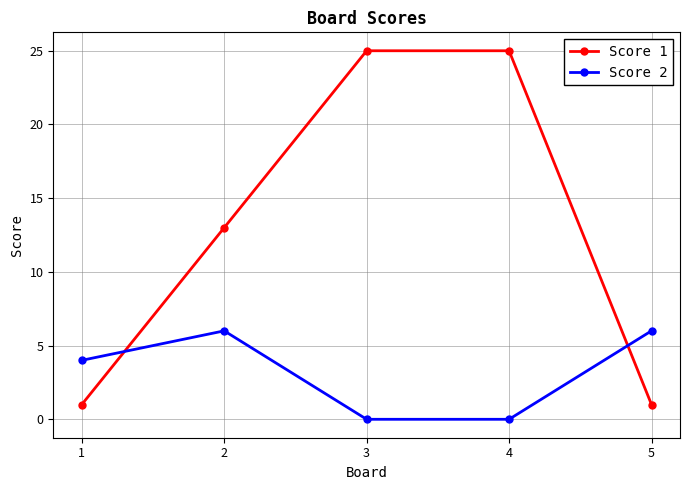

What is the value of the Score 2 point at the 2nd from the left?

6